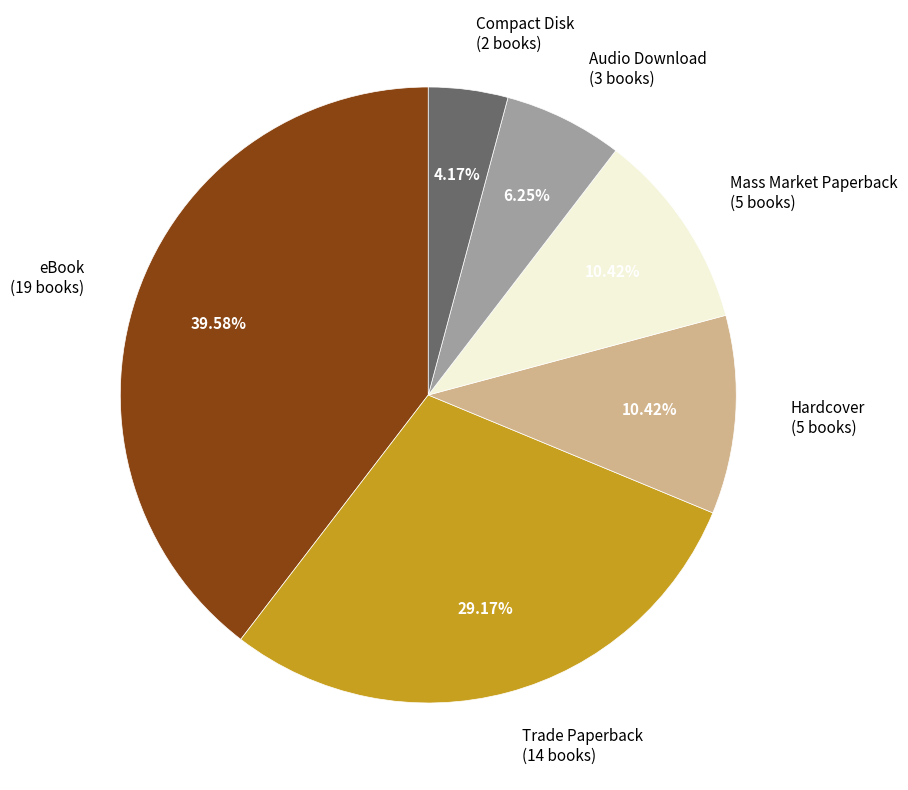

Does any single category account for the majority?

No